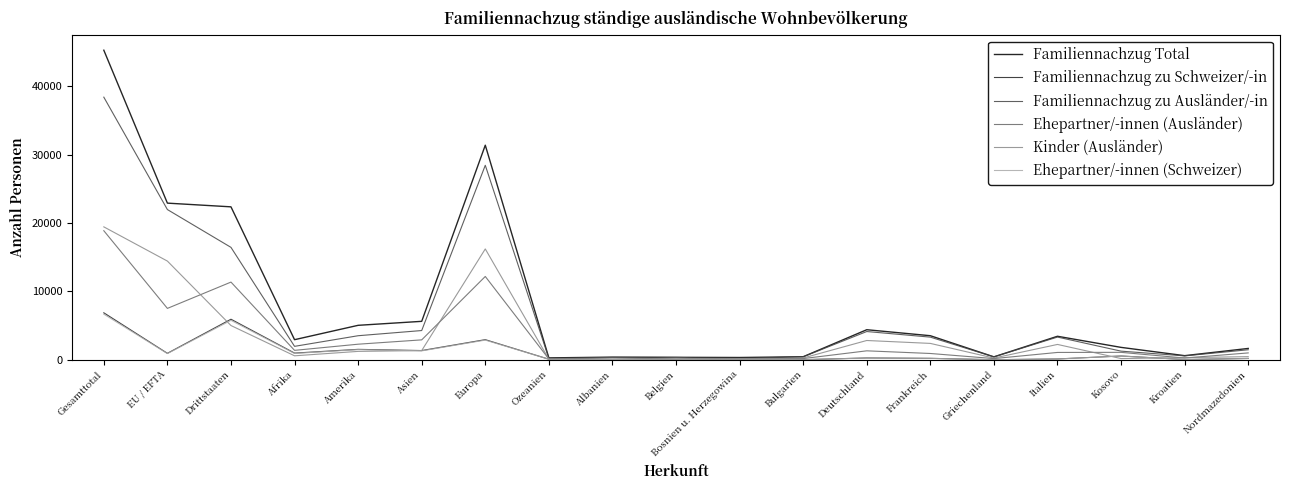

At which label does Familiennachzug Total reach its peak?

Gesamttotal